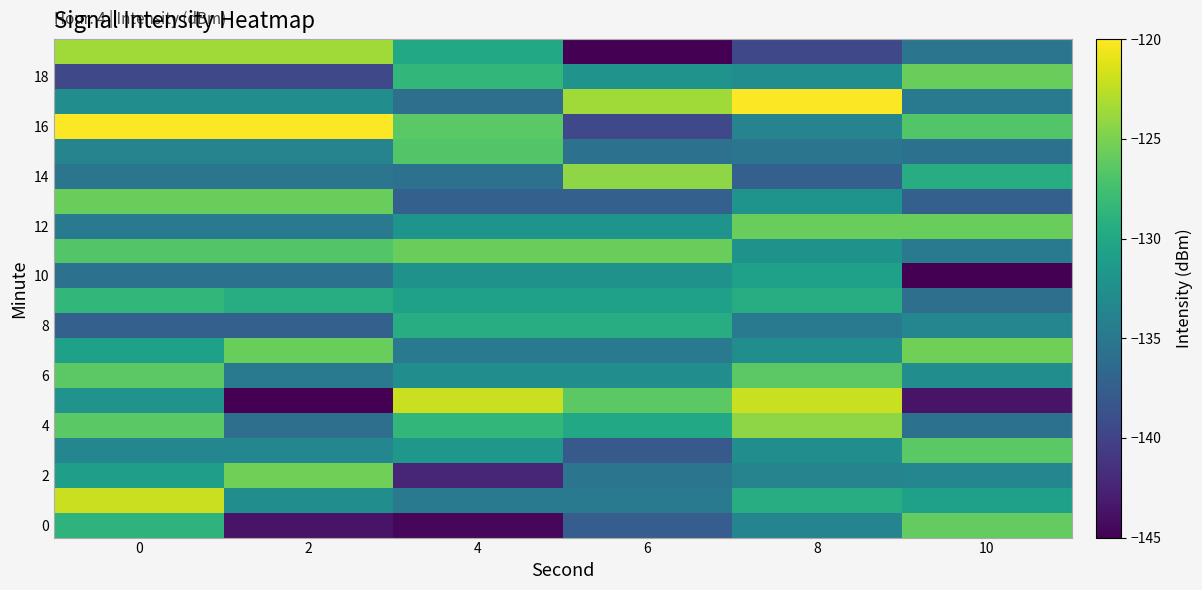

What is the spread (max minus min) of values at 8?

19.4